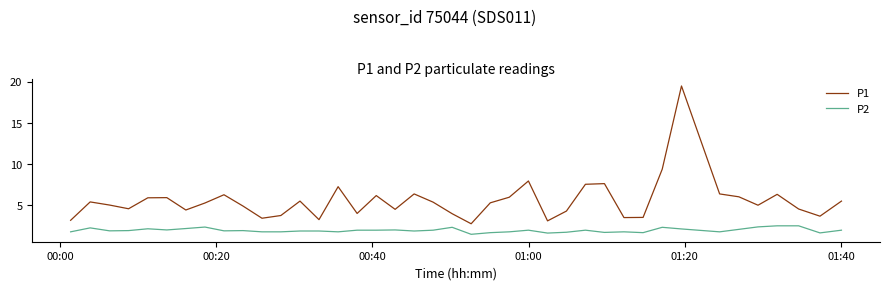

Count the number of categories in the chart.

40